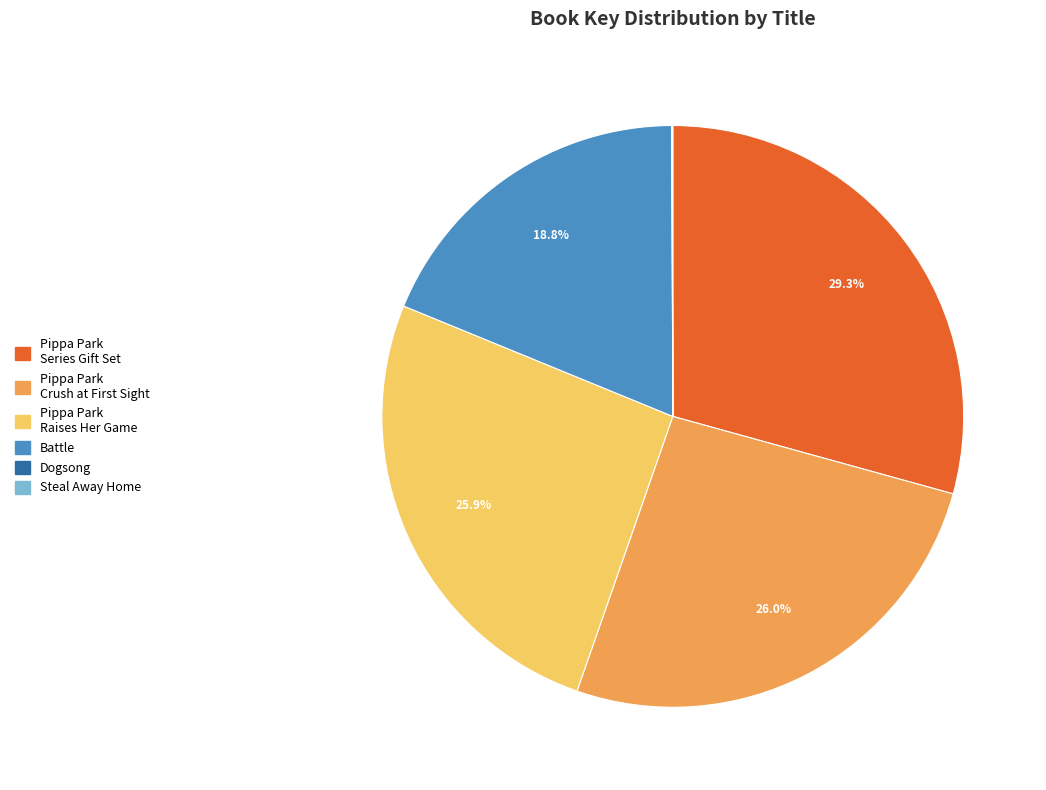

Does Pippa Park Raises Her Game represent more than half of the total?

No